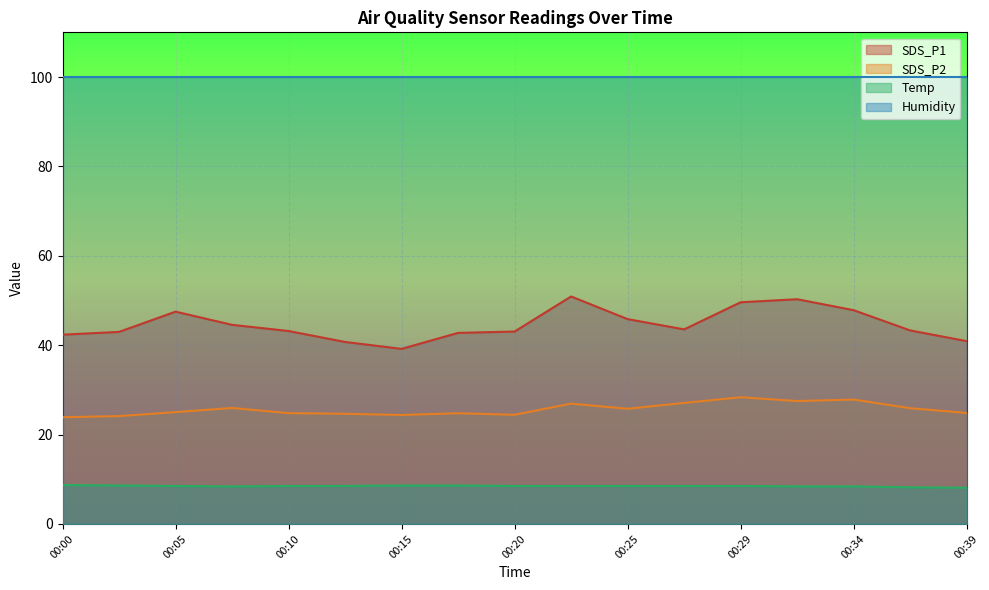

In SDS_P2, how many points are lower than both neighbors (excluding endpoints)?

4